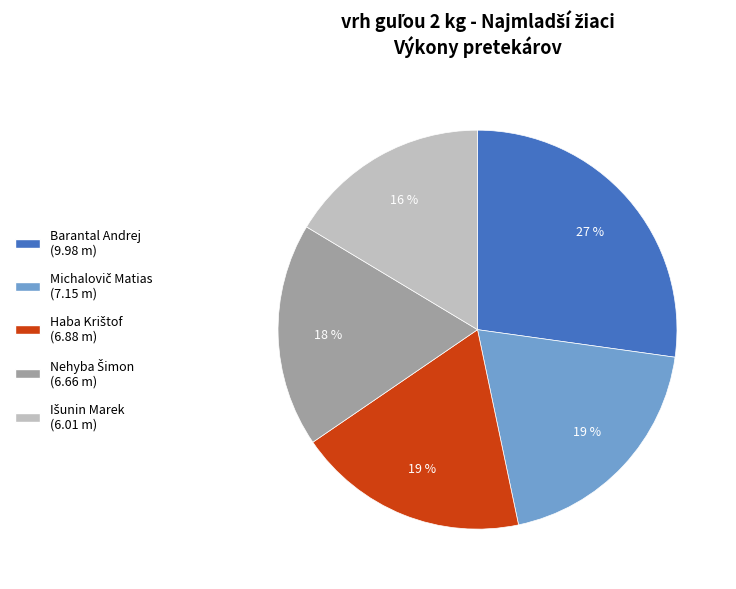

To the nearest percent, what is the average slice percentage?

20%